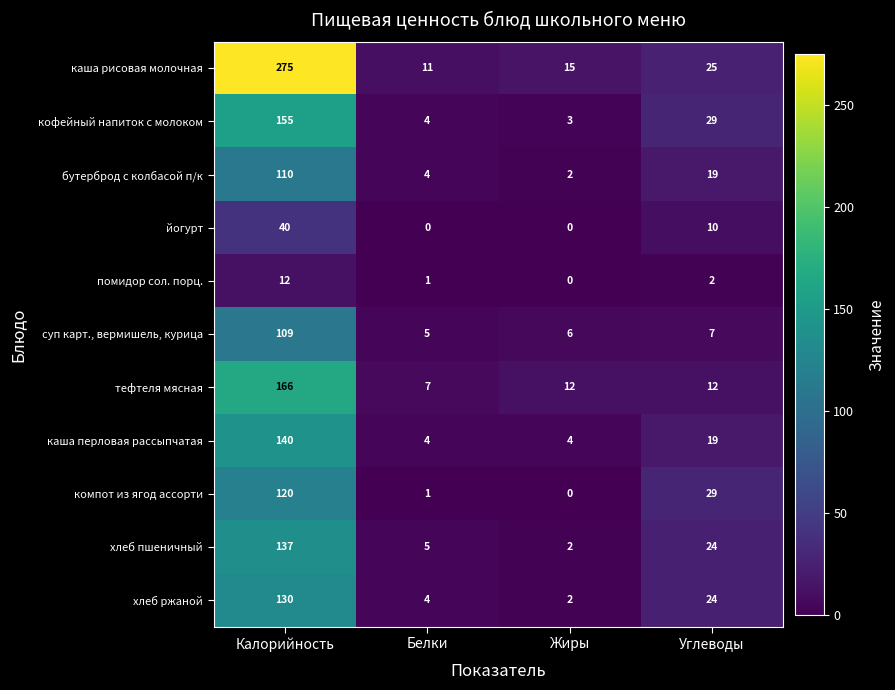

What is the difference between the second highest and minimum values in the хлеб ржаной series?

22